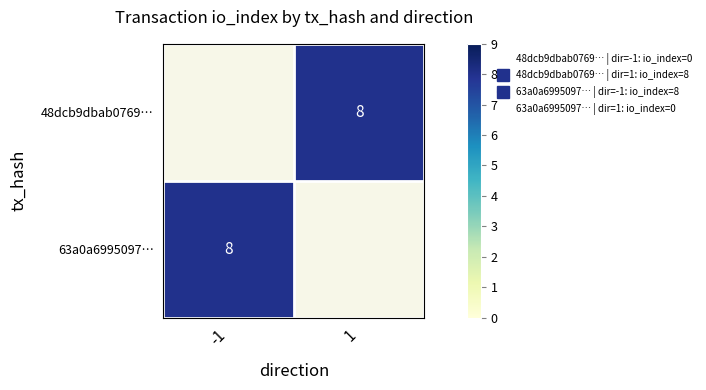

How many distinct data groups are displayed?

2